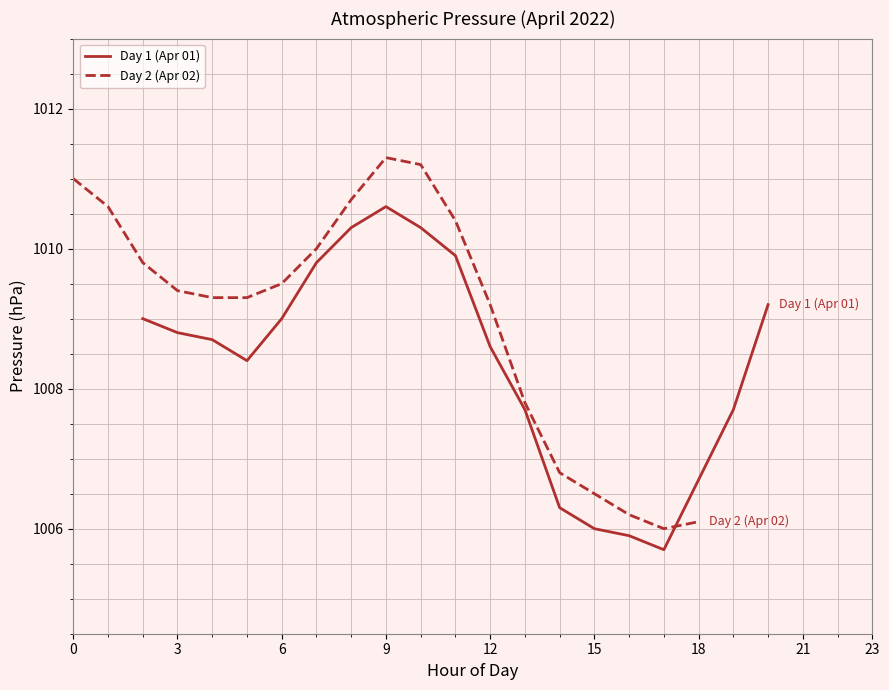

What is the minimum value for Day 1 (Apr 01)?

1005.7